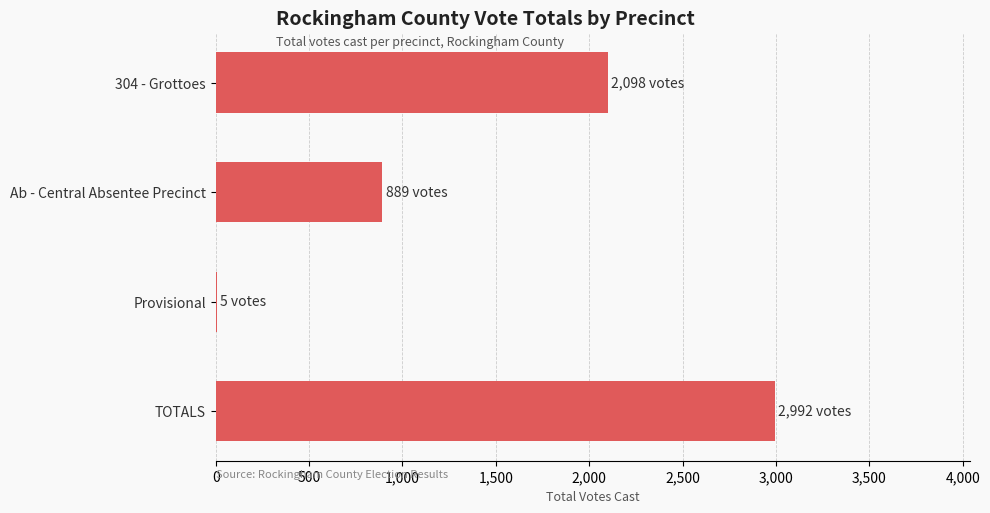

Which category has the highest value across all series?

TOTALS